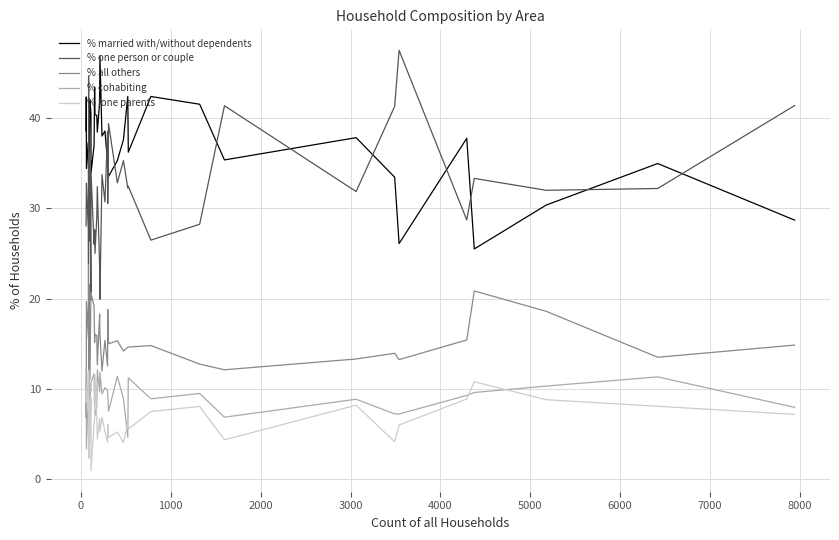

True or false: % lone parents has more than 0 interior local peaks.

True